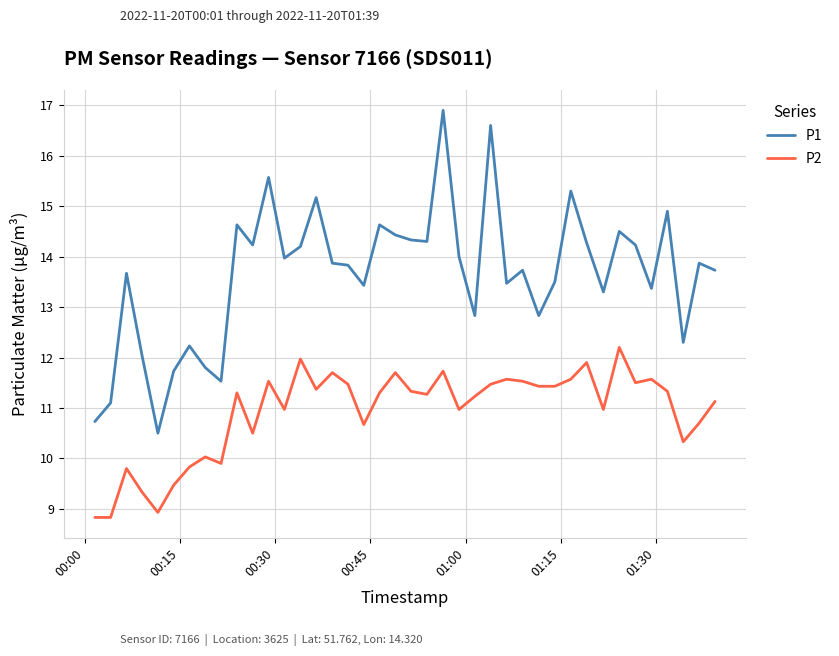

What is the difference between the maximum and minimum values in the P1 series?

6.4